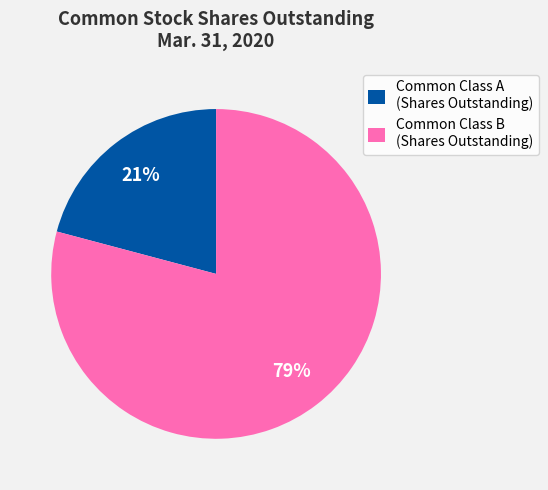

What percentage is the Common Class A (Shares Outstanding) slice, to the nearest percent?

21%